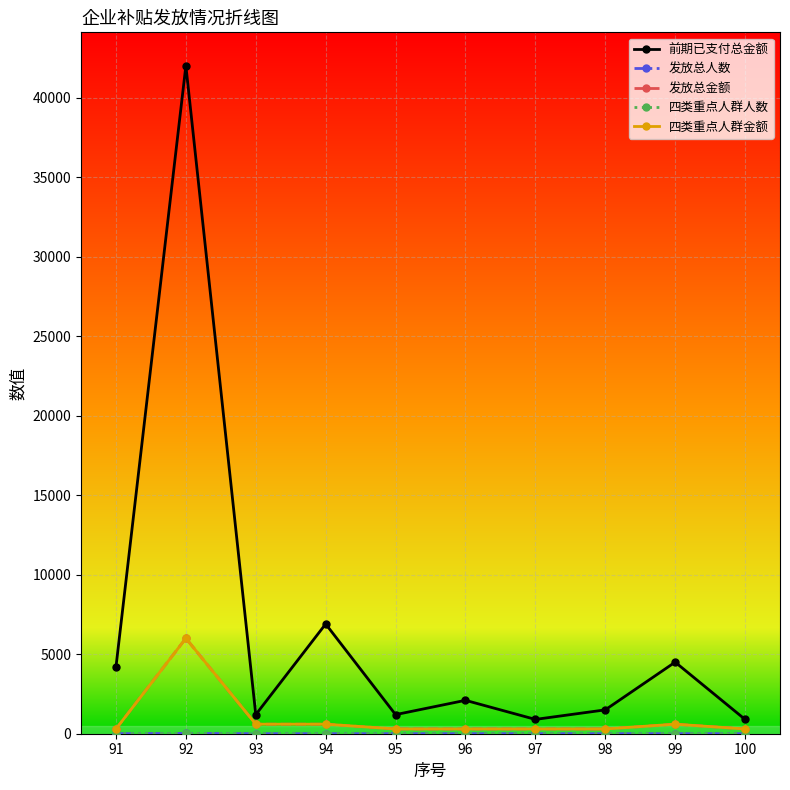

Reading left to right, list all the values displayed in this chart.

前期已支付总金额: 91=4200	92=42000	93=1200	94=6900	95=1200	96=2100	97=900	98=1500	99=4500	100=900
发放总人数: 91=1	92=20	93=2	94=2	95=1	96=1	97=1	98=1	99=2	100=1
发放总金额: 91=300	92=6000	93=600	94=600	95=300	96=300	97=300	98=300	99=600	100=300
四类重点人群人数: 91=1	92=20	93=2	94=2	95=1	96=1	97=1	98=1	99=2	100=1
四类重点人群金额: 91=300	92=6000	93=600	94=600	95=300	96=300	97=300	98=300	99=600	100=300